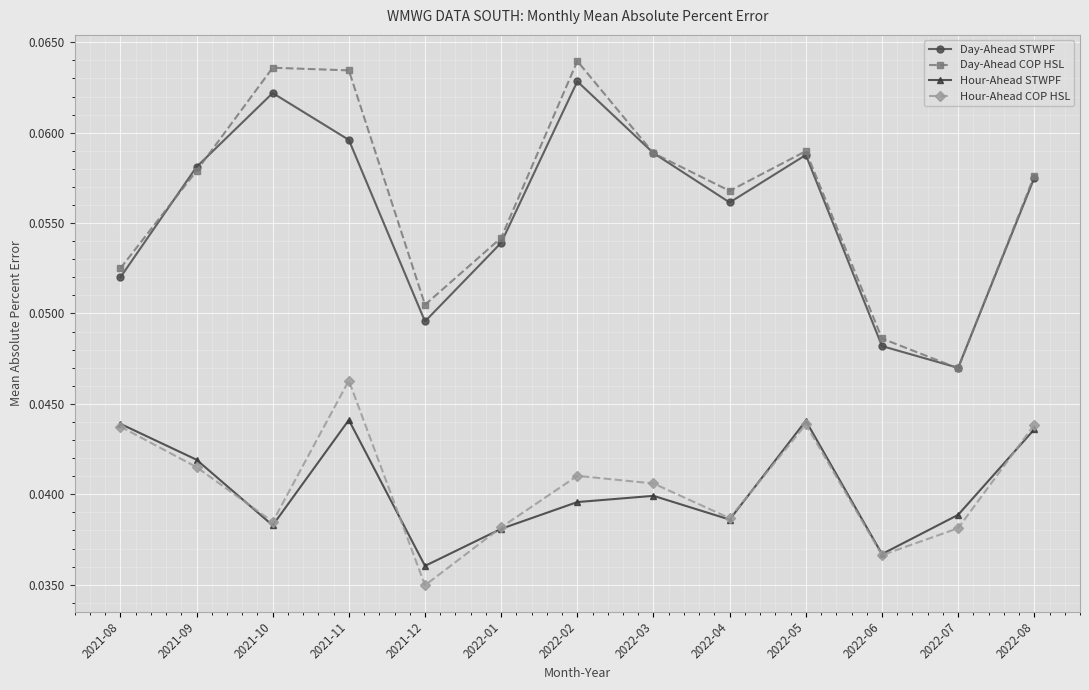

At which category does Hour-Ahead COP HSL reach its first local valley?

2021-10